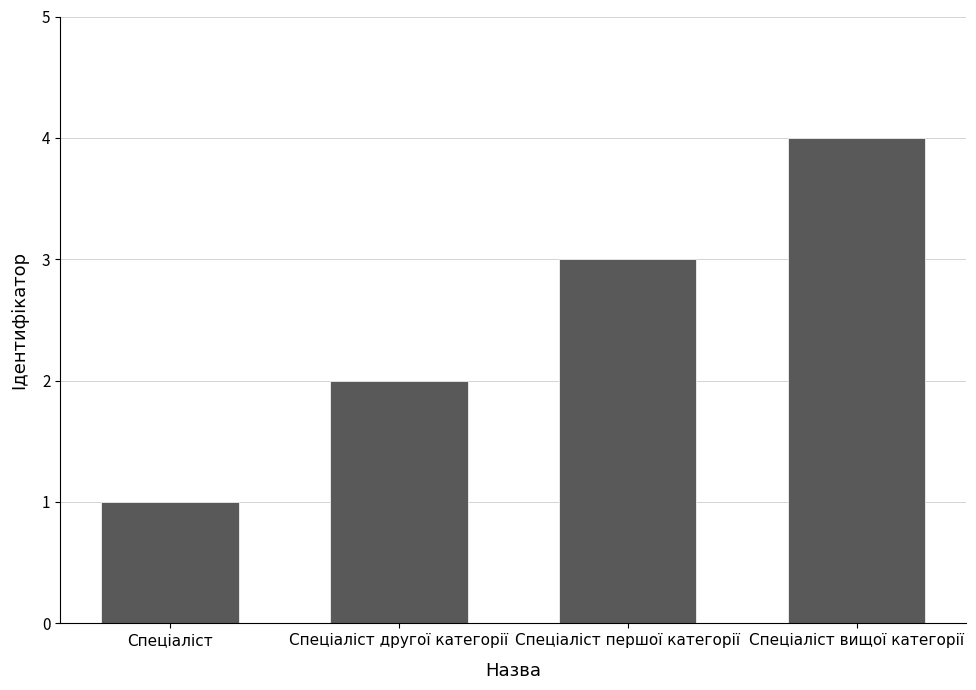

Are the bars grouped side by side (vs. stacked)?

No